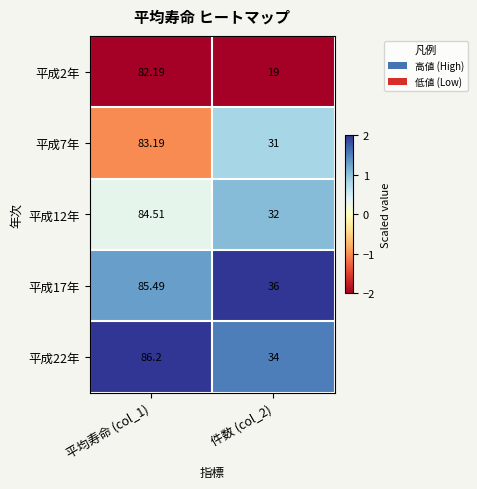

How many categories are shown in the chart?

2